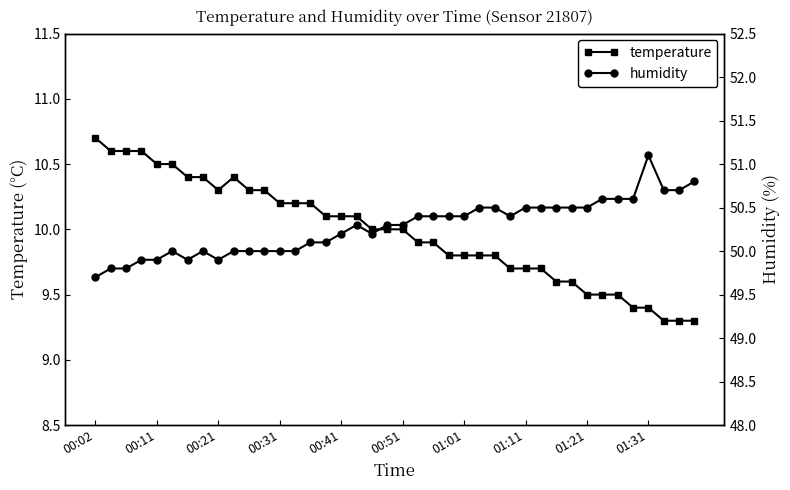

What are all the series names shown in the legend?

temperature, humidity